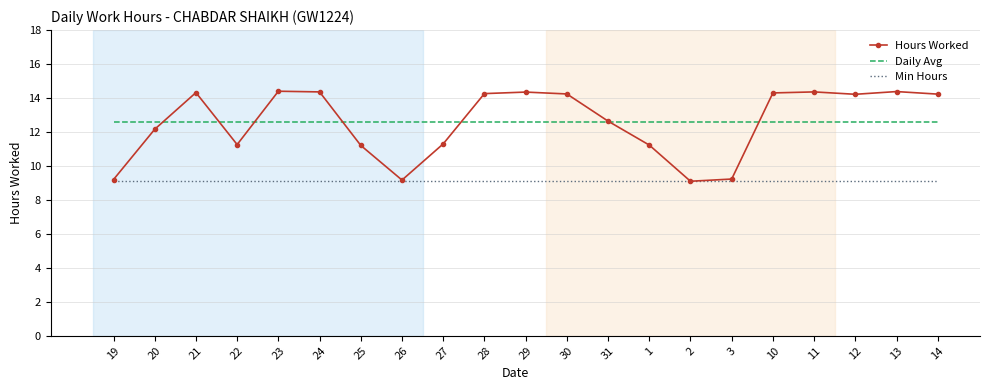

What is the greatest value displayed?

14.4